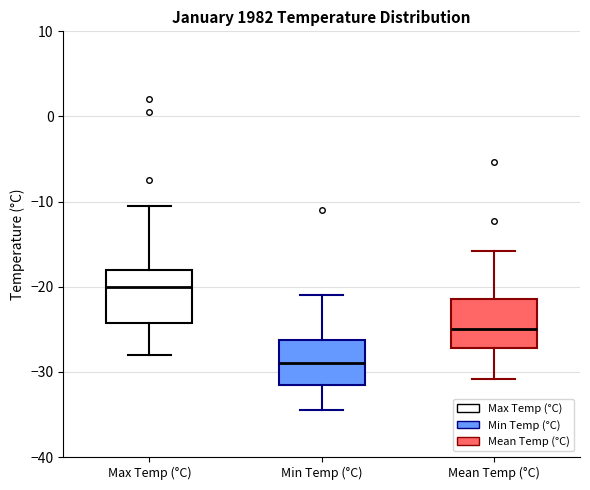

Which box's median line is the highest?

Max Temp (°C)